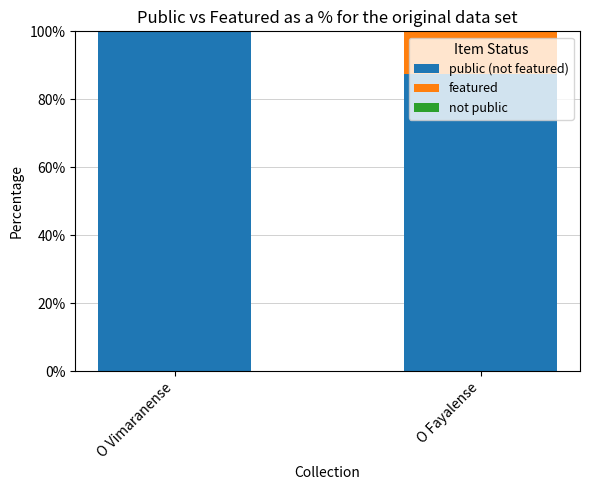

What is the total value across all series at O Fayalense?

100.0